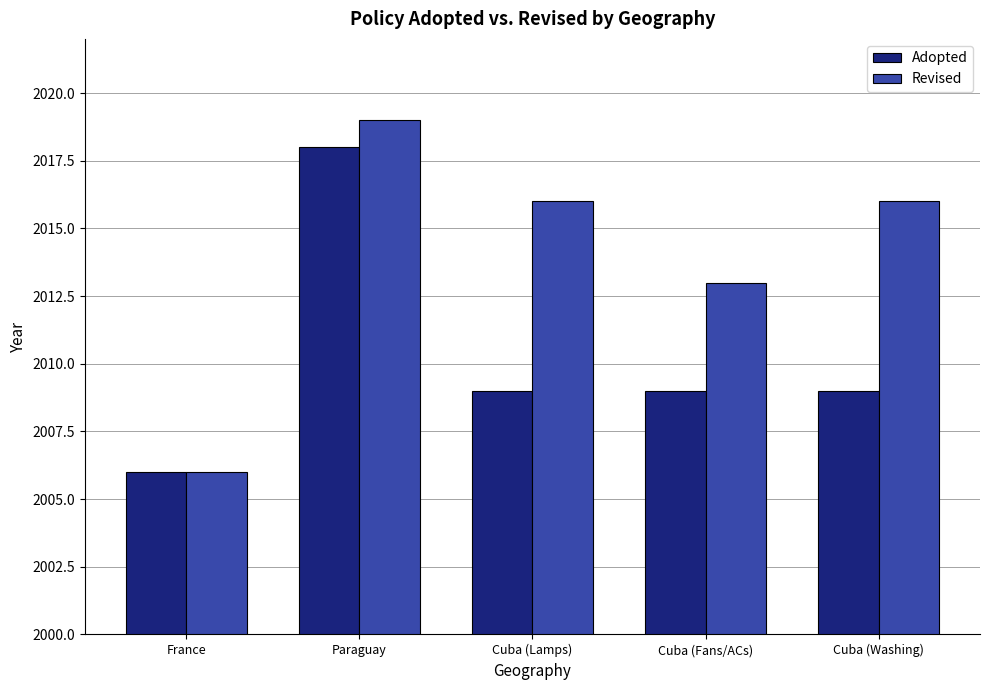

What is the average value of the Revised series?

2014